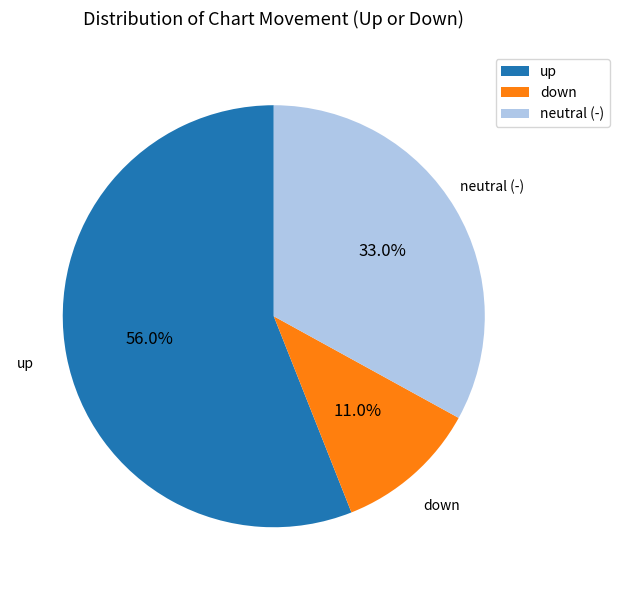

Which category has the biggest portion of the pie?

up